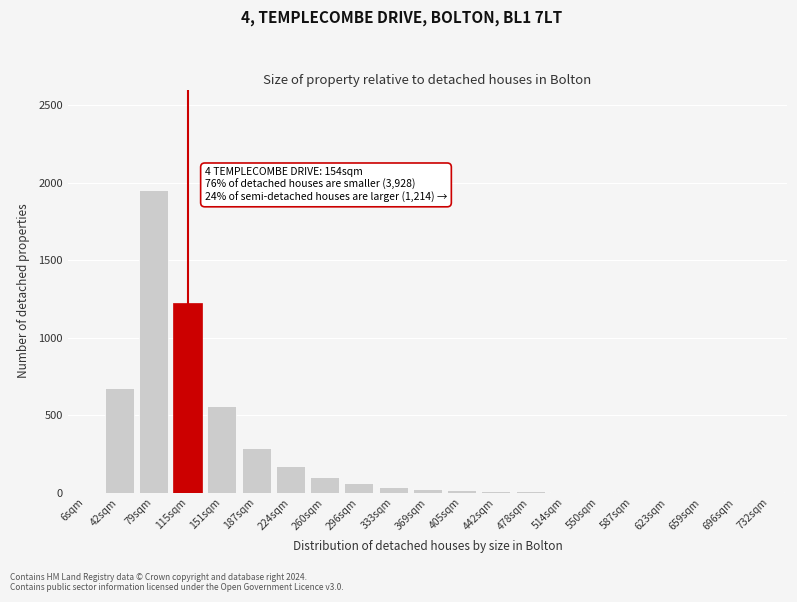

Is it true that the value at 42sqm is 672?

True